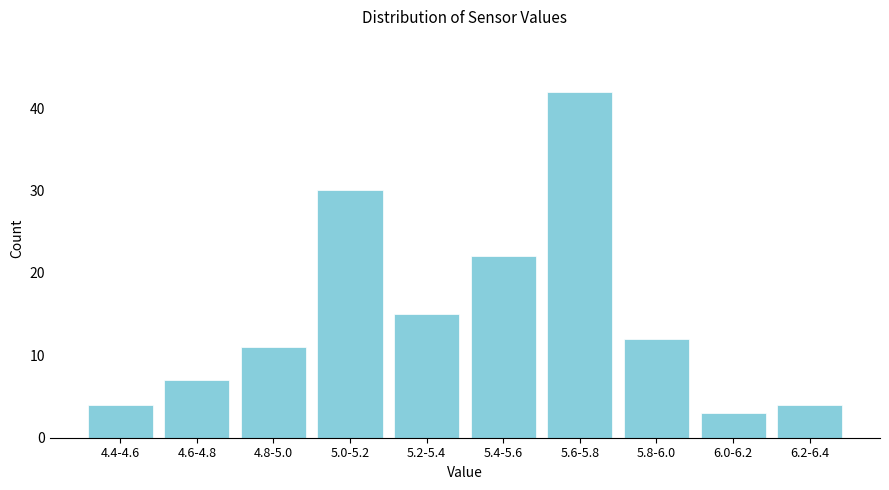

Reading left to right, transcribe all the data shown in this chart.

4	7	11	30	15	22	42	12	3	4